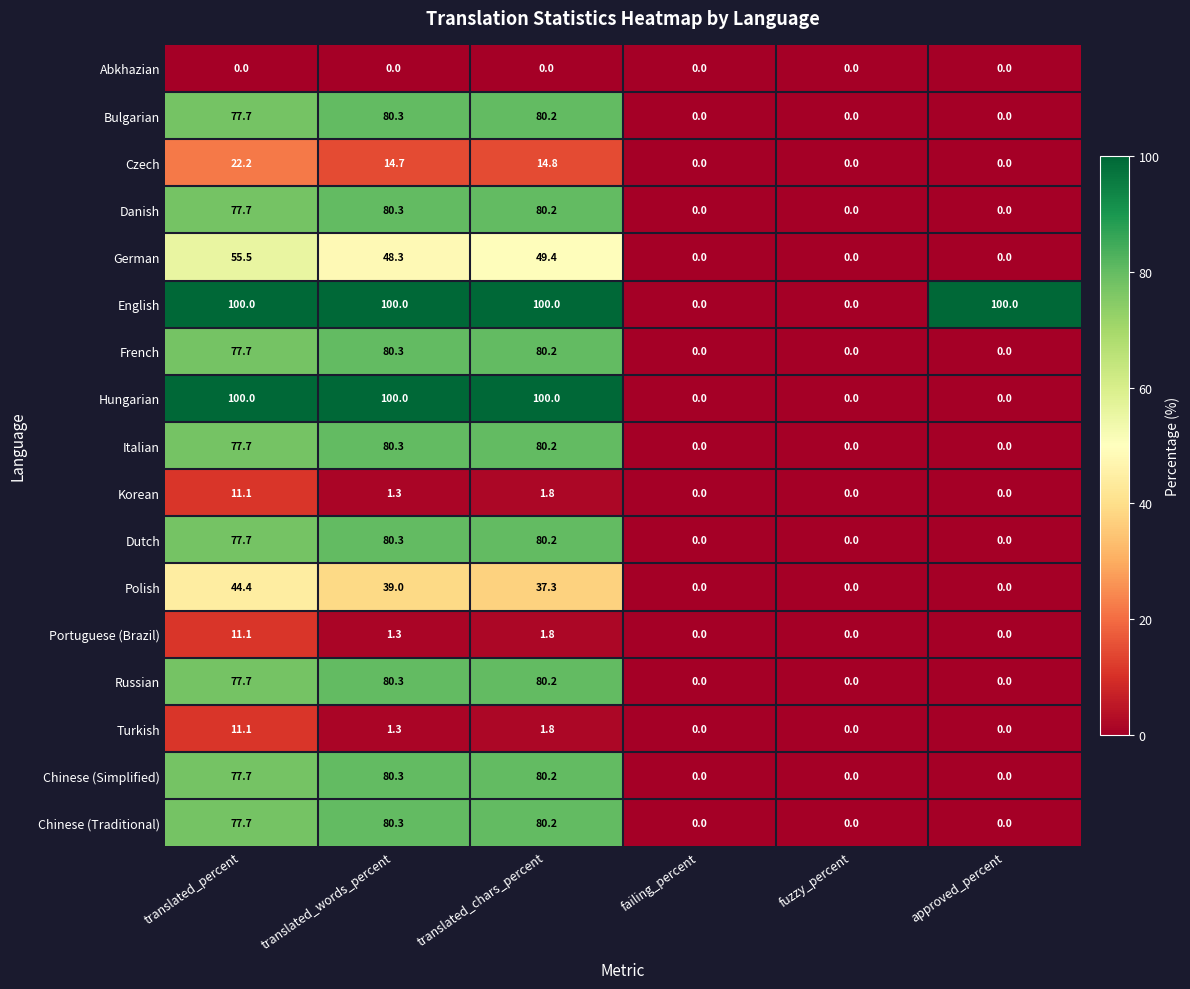

How many data points does each series have?

6